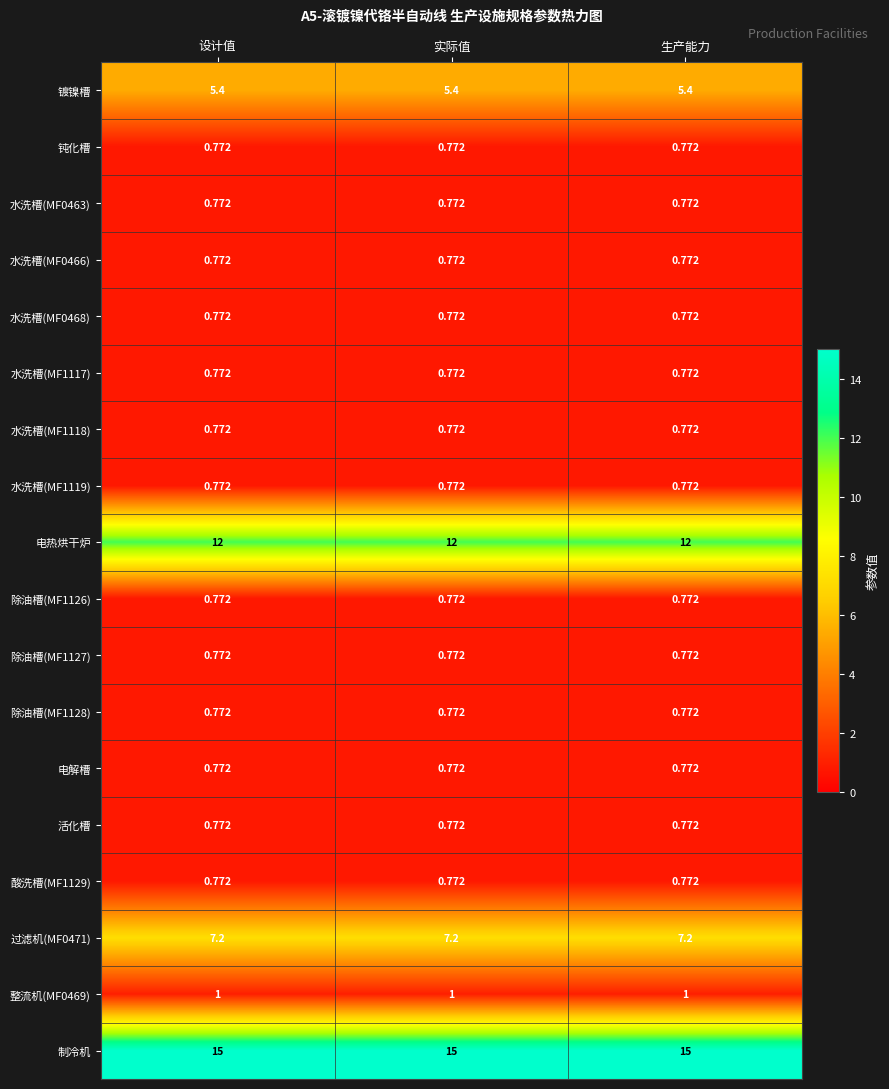

Is the value of 钝化槽 at 设计值 greater than the value of 制冷机 at 实际值?

No